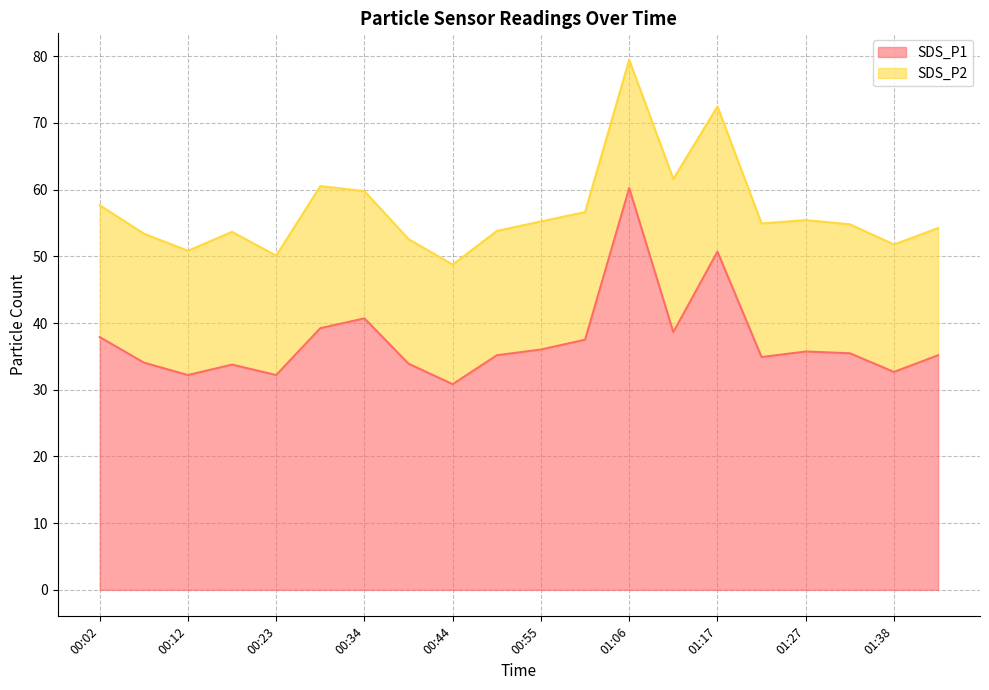

Does the chart display data point markers on the line(s)?

No